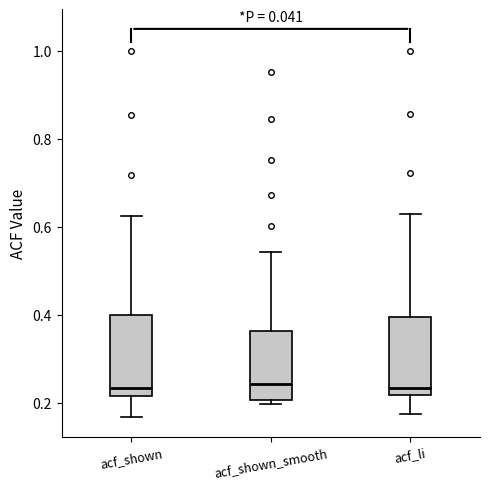

Reading left to right, read every box against the y-axis: the position of its median line, the range the box covers, and the ends of its whiskers. The values are not printed on the chart, so give them approximately, as read against the axis.

acf_shown: median 0.24, box 0.22 to 0.40, whiskers 0.16 to 0.62
acf_shown_smooth: median 0.24, box 0.20 to 0.36, whiskers 0.20 (just below the box's lower edge) to 0.54
acf_li: median 0.24, box 0.22 to 0.40, whiskers 0.18 to 0.64